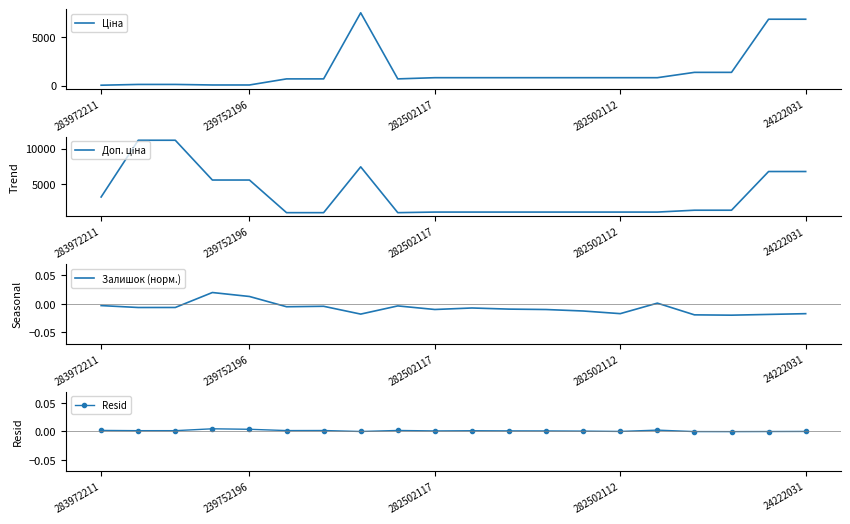

True or false: Resid has more than 0 points higher than both neighbors.

True